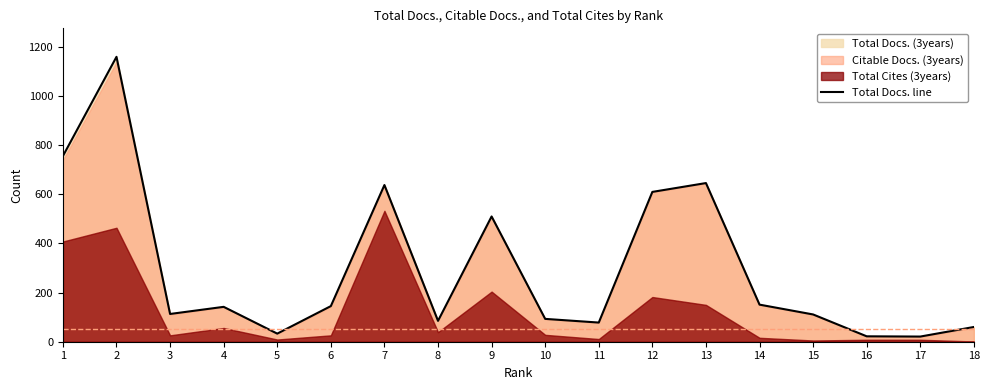

How many interior local valleys (lower than both neighbors) does the data have?

5